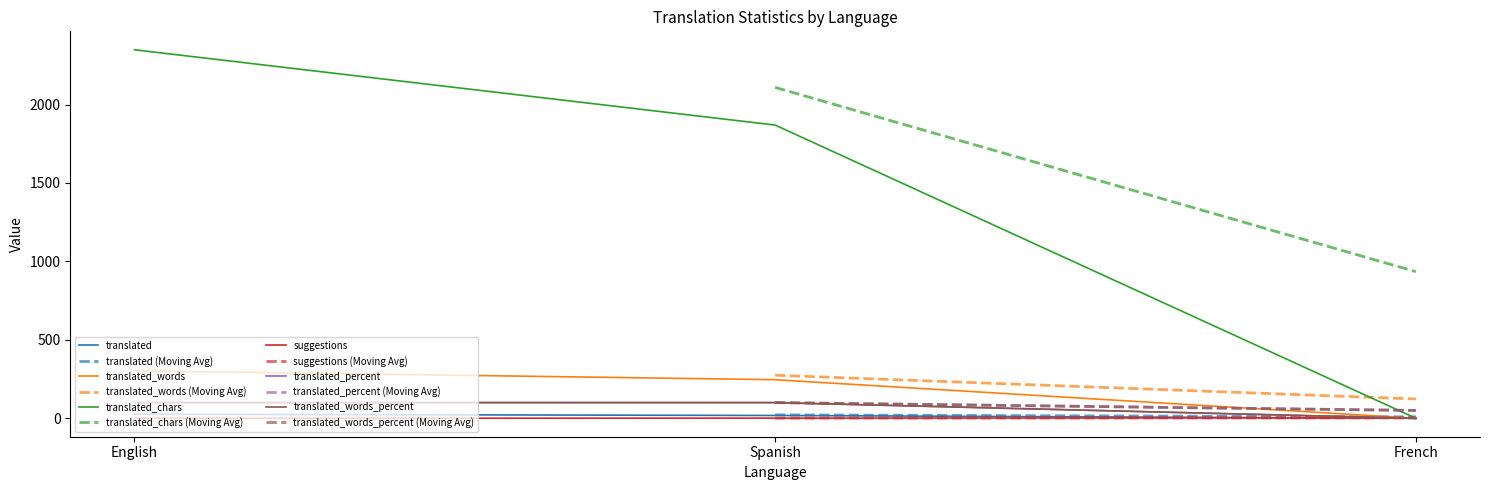

Which series has the largest total across all categories?

translated_chars